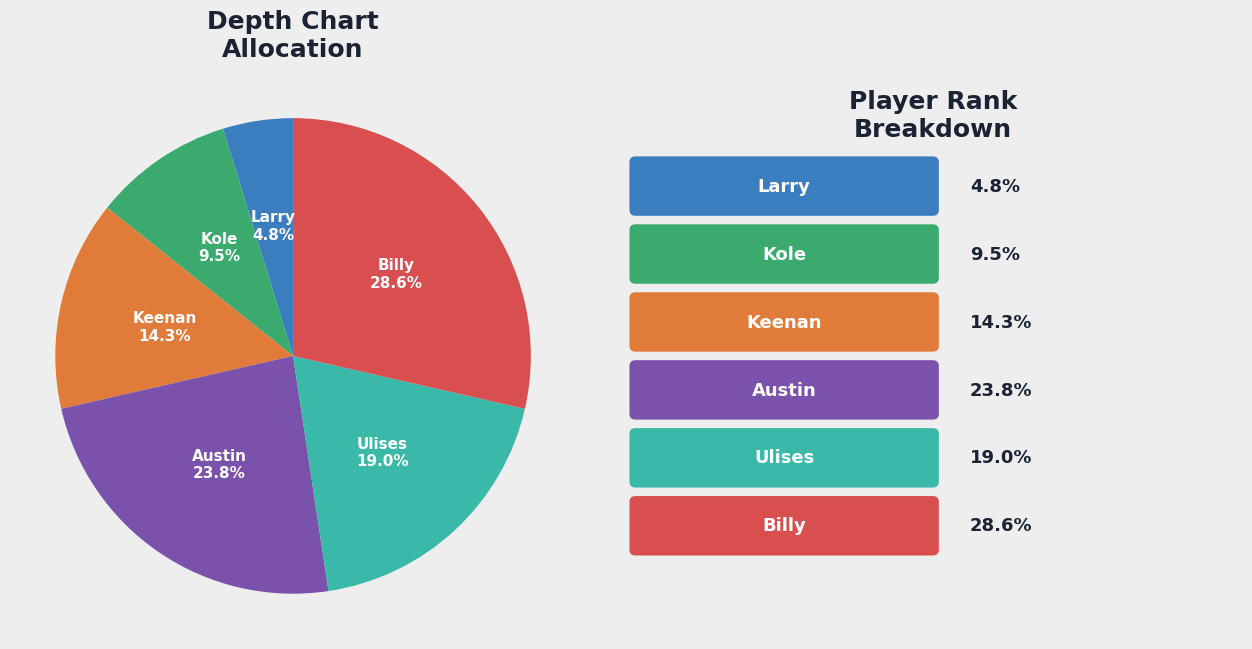

Does any single category account for the majority?

No